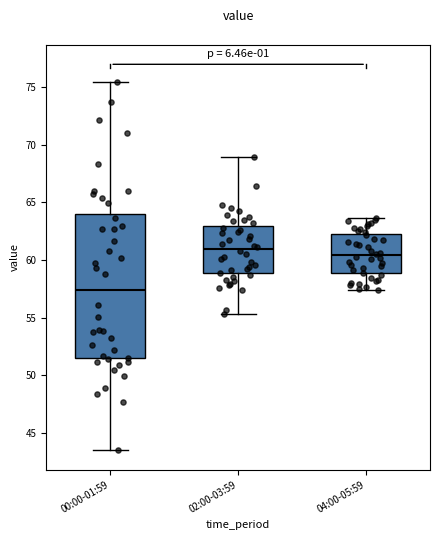

Reading left to right, read every box against the y-axis: the position of its median line, the range the box covers, and the ends of its whiskers. The values are not printed on the chart, so give them approximately, as read against the axis.

00:00-01:59: median 57.5, box 51.5 to 64.0, whiskers 43.5 to 75.5
02:00-03:59: median 61.0, box 59.0 to 63.0, whiskers 55.5 to 69.0
04:00-05:59: median 60.5, box 59.0 to 62.5, whiskers 57.5 to 63.5